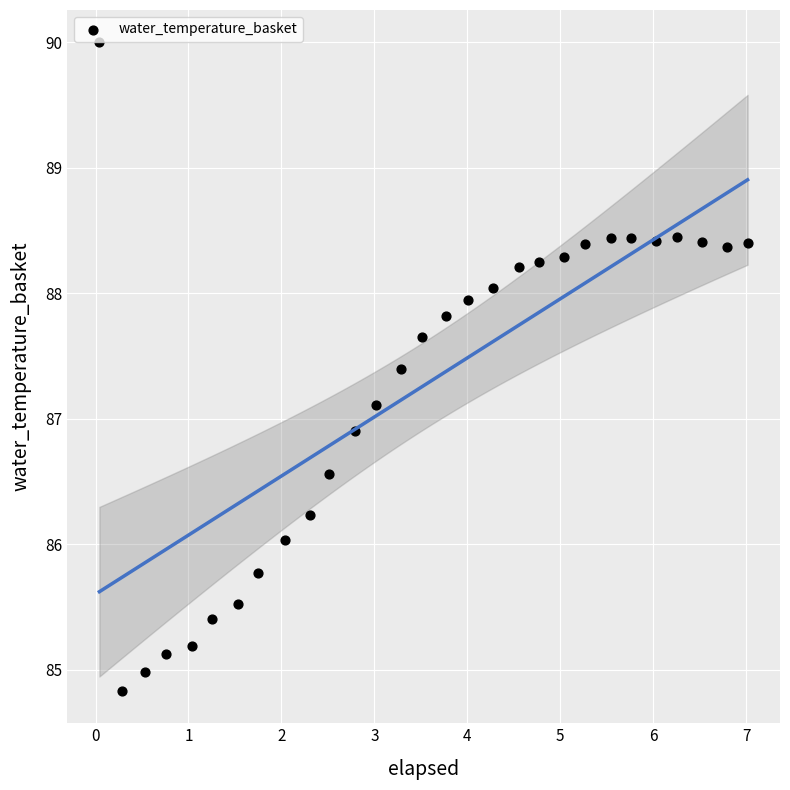

What is the range of Y values (max minus min)?

5.2